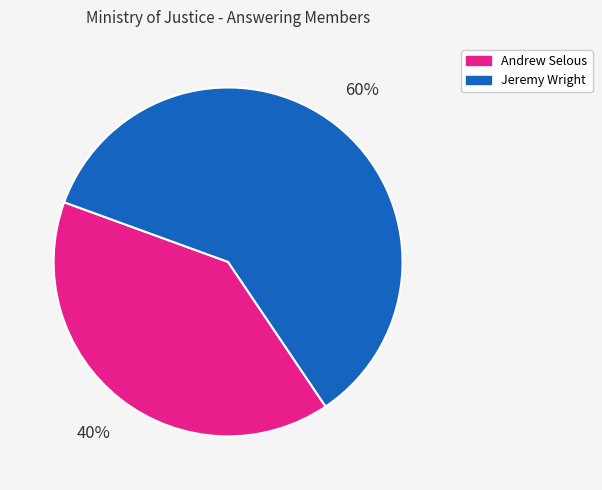

Is it true that Andrew Selous is 33% of the pie?

False